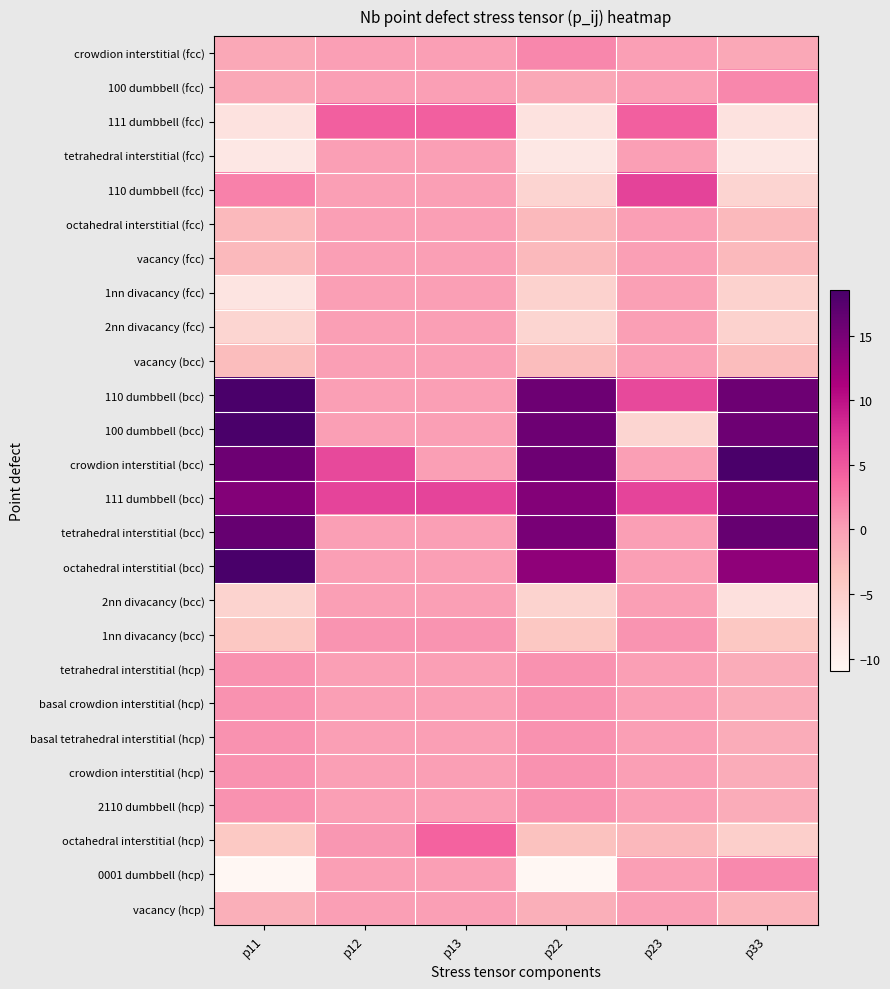

How many distinct data groups are displayed?

26